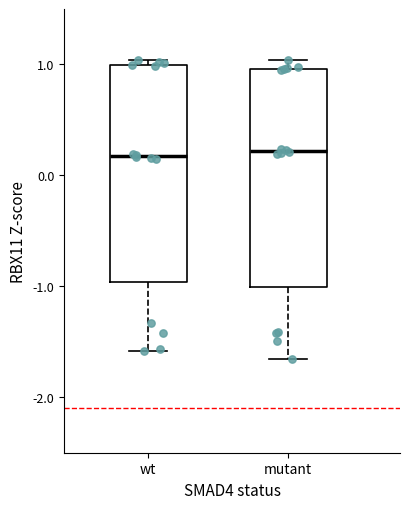

Reading left to right, transcribe this box plot: for each box, give where its median line is, the range the box spans, and where its two whiskers end, as read against the y-axis. The values are not printed on the chart, so give them approximately, as read against the axis.

wt: median 0.2, box -1.0 to 1.0, whiskers -1.6 to 1.0 (just above the box's upper edge)
mutant: median 0.2, box -1.0 to 1.0, whiskers -1.7 to 1.0 (just above the box's upper edge)